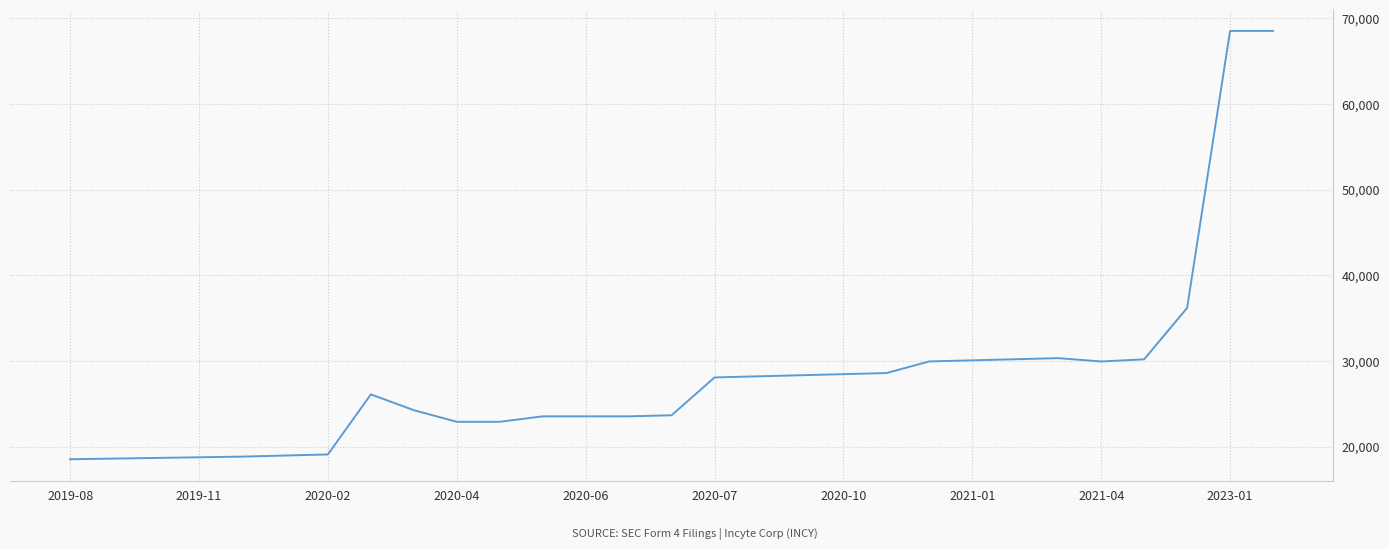

What is the maximum value shown in the chart?

68524